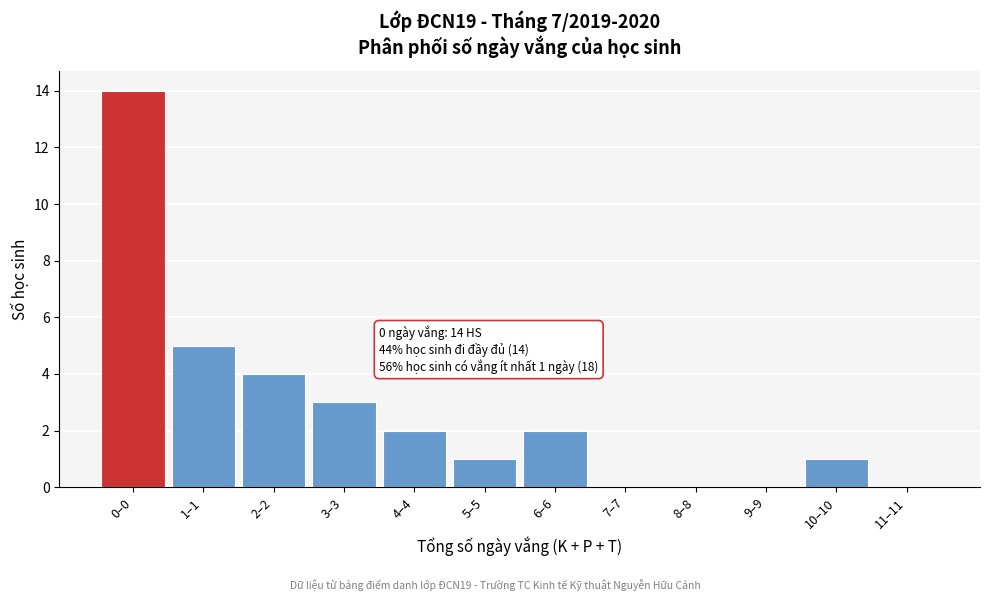

Reading left to right, list all the values displayed in this chart.

0–0=14	1–1=5	2–2=4	3–3=3	4–4=2	5–5=1	6–6=2	7–7=0	8–8=0	9–9=0	10–10=1	11–11=0